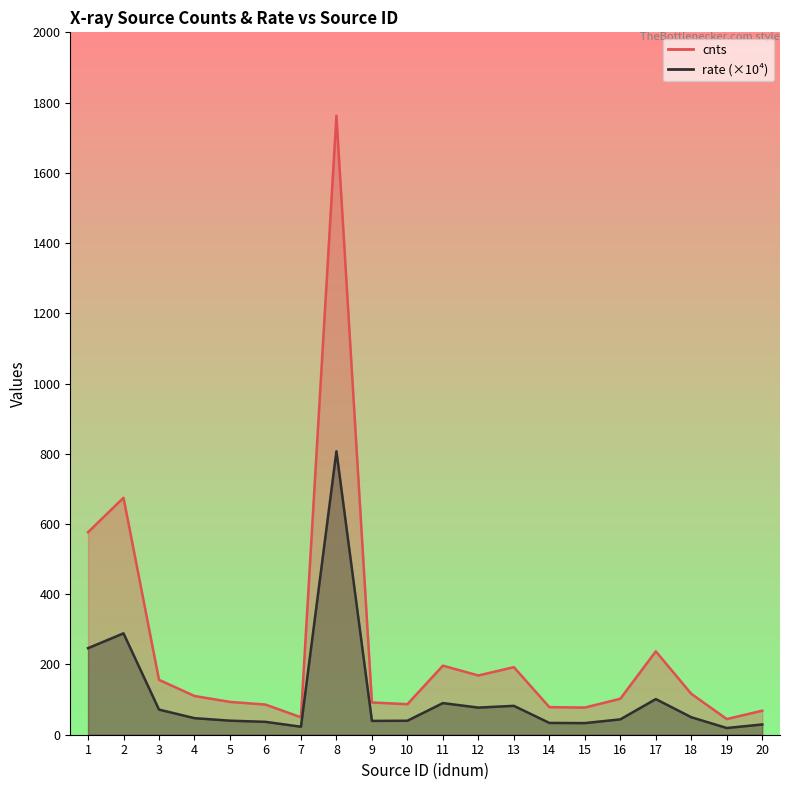

List the series in order of their overall mean, highest first.

cnts, rate